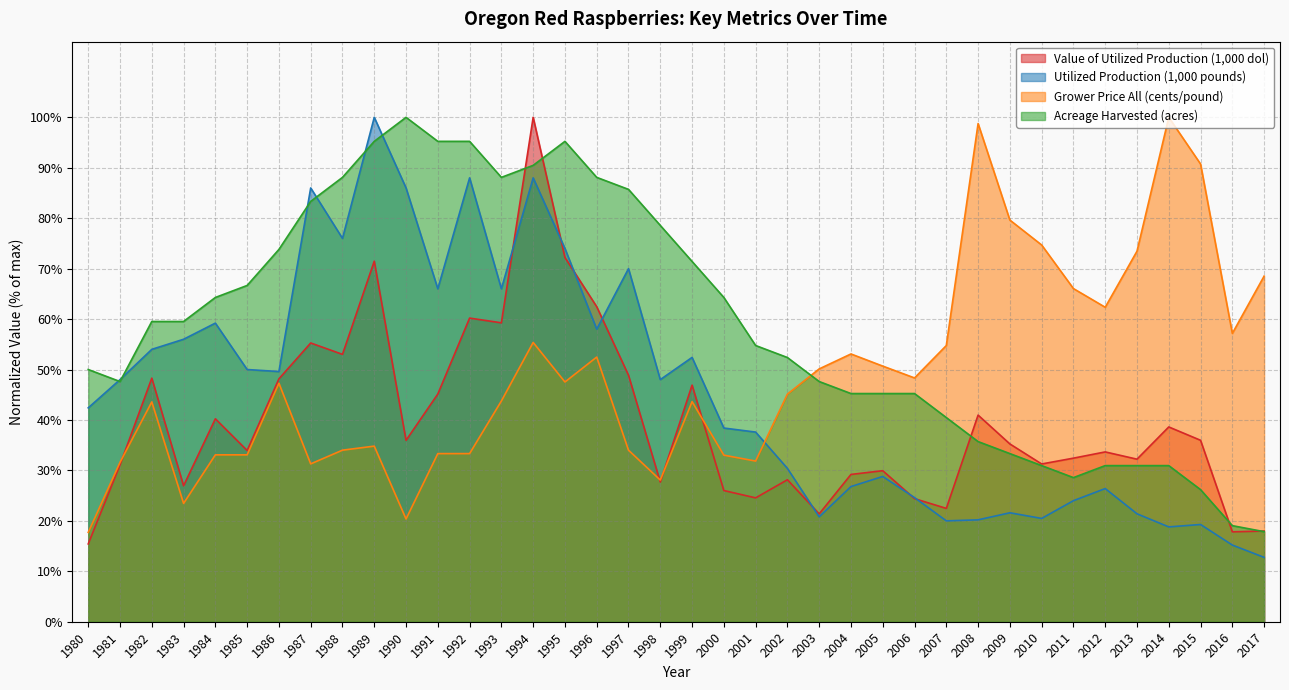

True or false: Acreage Harvested (acres) has a value of 30.1 at 2016.

False